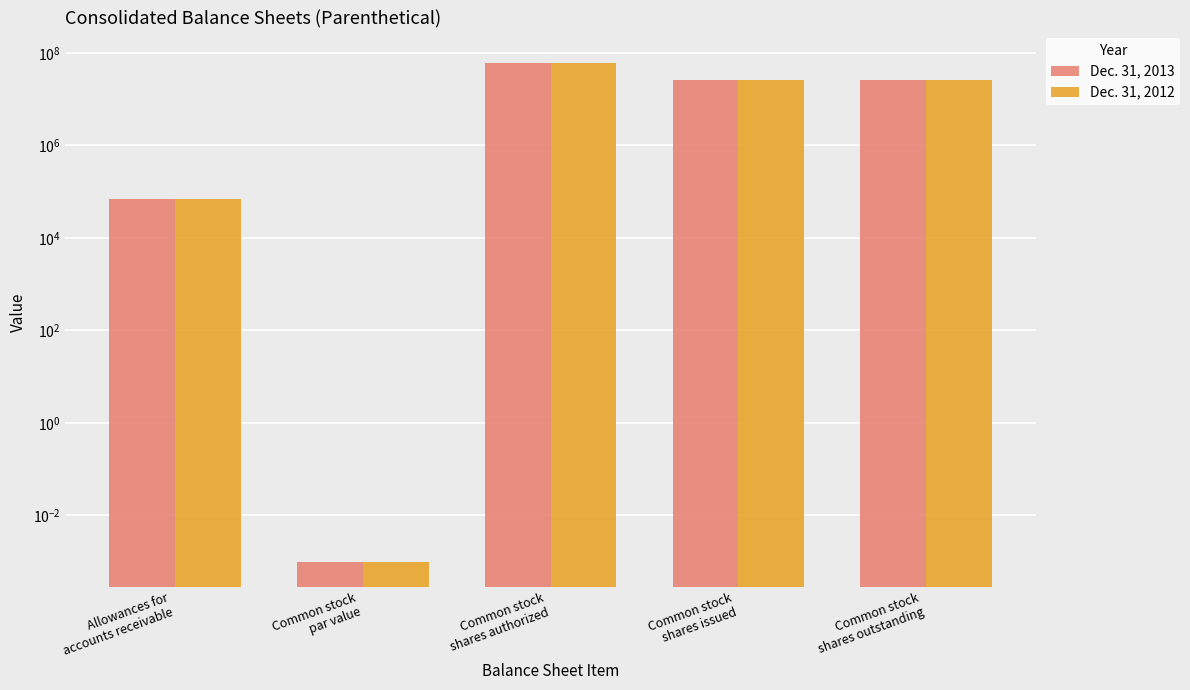

How many bars are there in total?

10